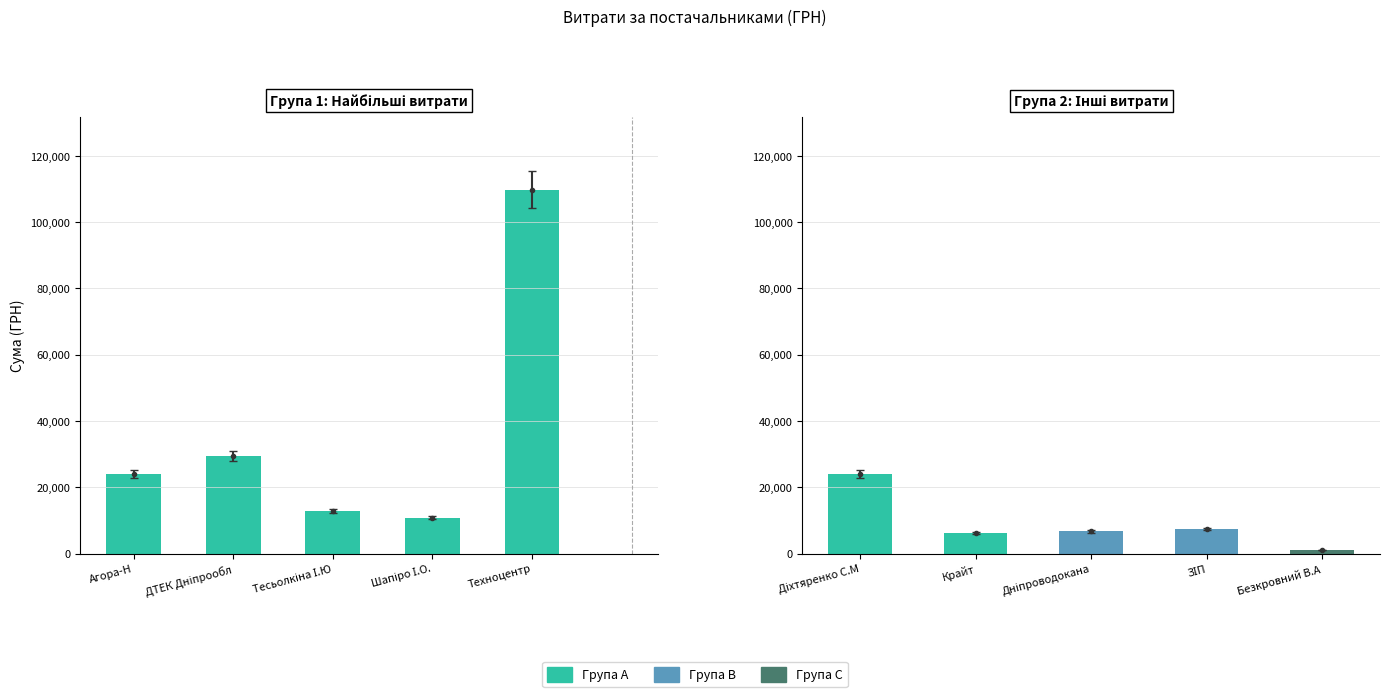

What is the difference between the Топ постачальники values at Техноцентр and Тесьолкіна І.Ю?

96925.5